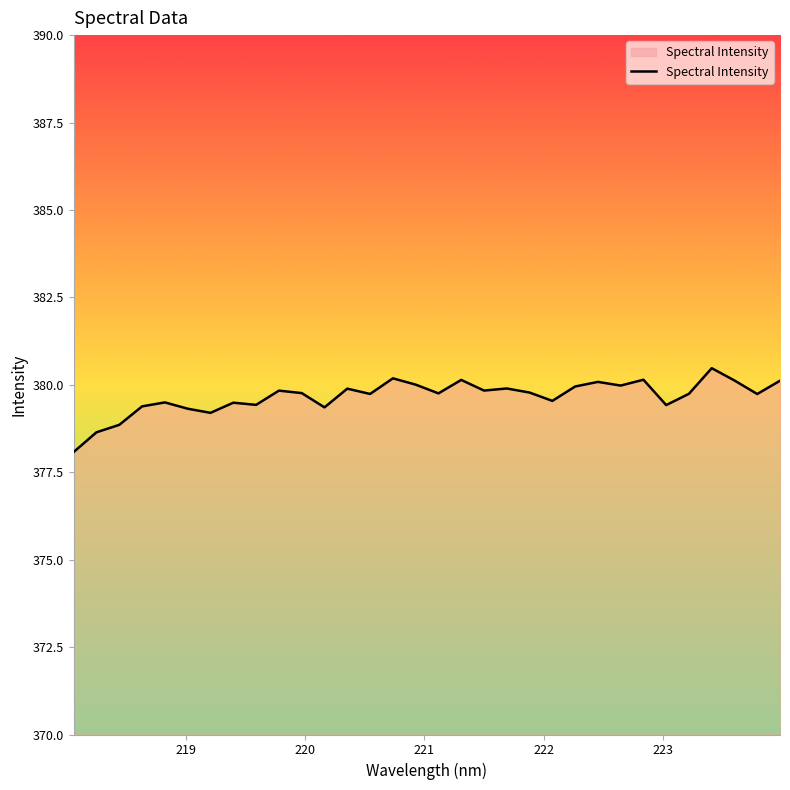

What is the maximum value shown in the chart?

380.5